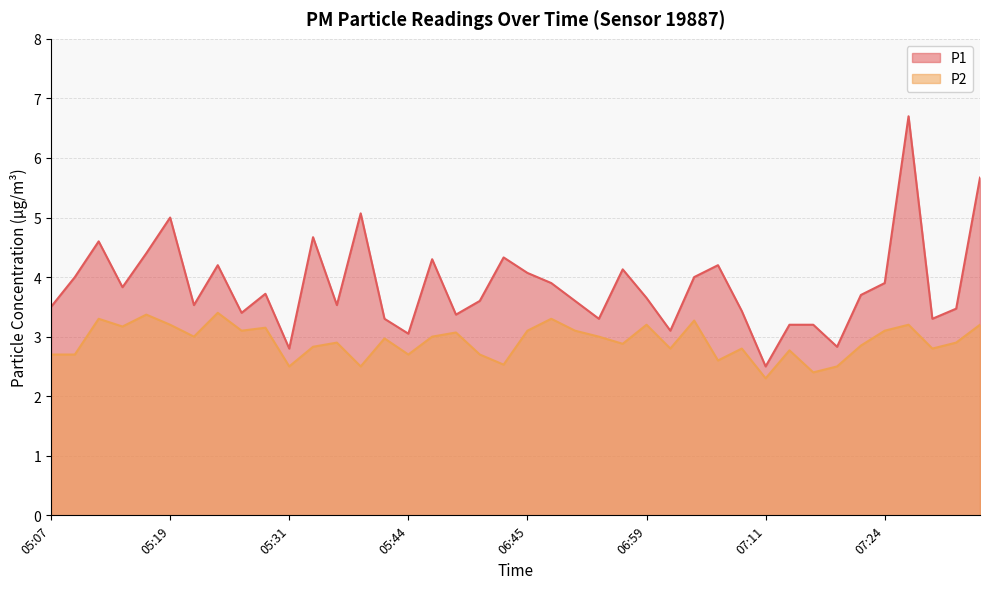

Reading left to right, what are all the values shown in this chart?

P1: 3.5	4.0	4.6	3.8	4.4	5.0	3.5	4.2	3.4	3.7	2.8	4.7	3.5	5.1	3.3	3.0	4.3	3.4	3.6	4.3	4.1	3.9	3.6	3.3	4.1	3.6	3.1	4.0	4.2	3.4	2.5	3.2	3.2	2.8	3.7	3.9	6.7	3.3	3.5	5.7
P2: 2.7	2.7	3.3	3.2	3.4	3.2	3.0	3.4	3.1	3.1	2.5	2.8	2.9	2.5	3.0	2.7	3.0	3.1	2.7	2.5	3.1	3.3	3.1	3.0	2.9	3.2	2.8	3.3	2.6	2.8	2.3	2.8	2.4	2.5	2.9	3.1	3.2	2.8	2.9	3.2